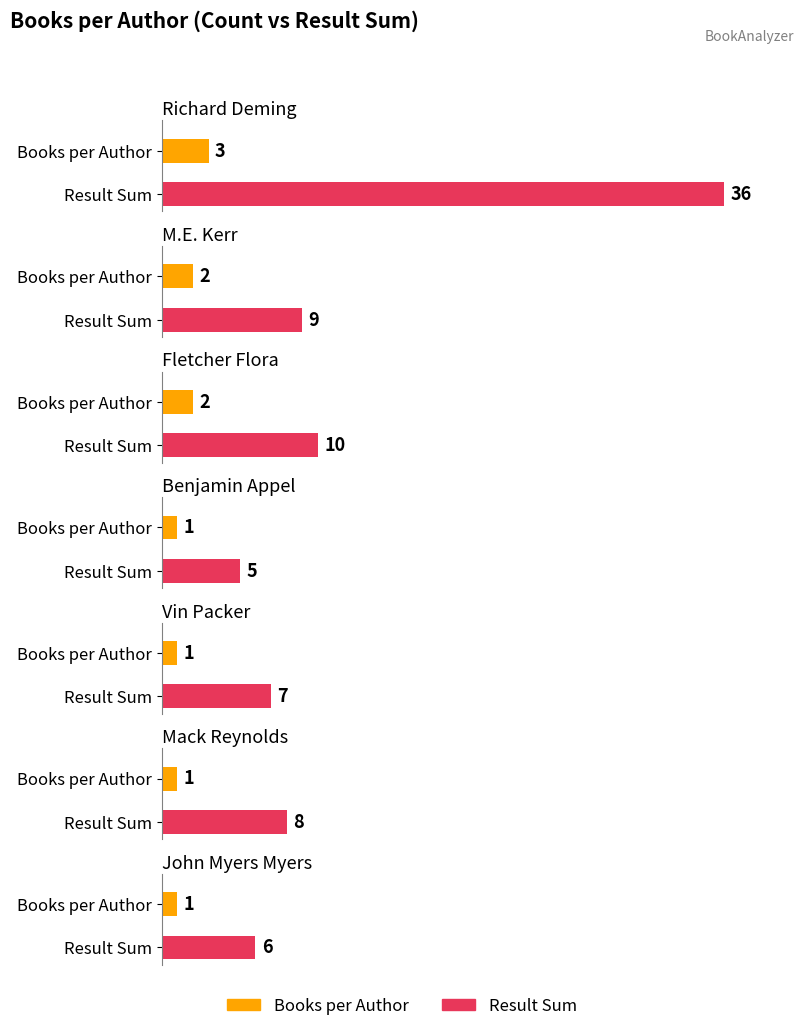

Where is Result Sum nearest to the value 20?

Fletcher Flora